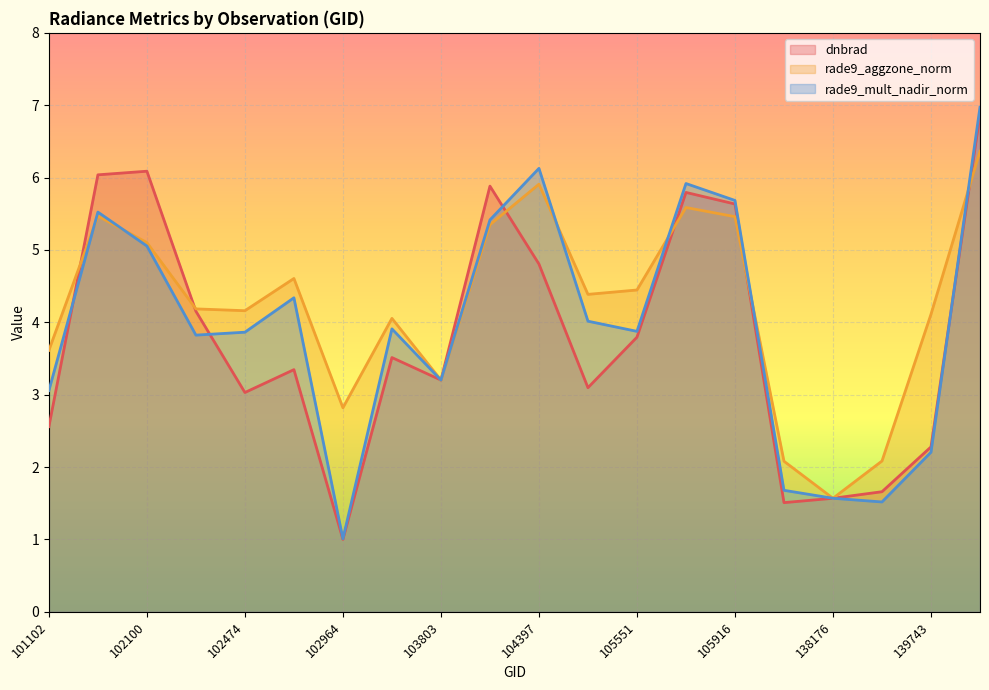

Which series changed the most between 101977 and 140514?

rade9_mult_nadir_norm